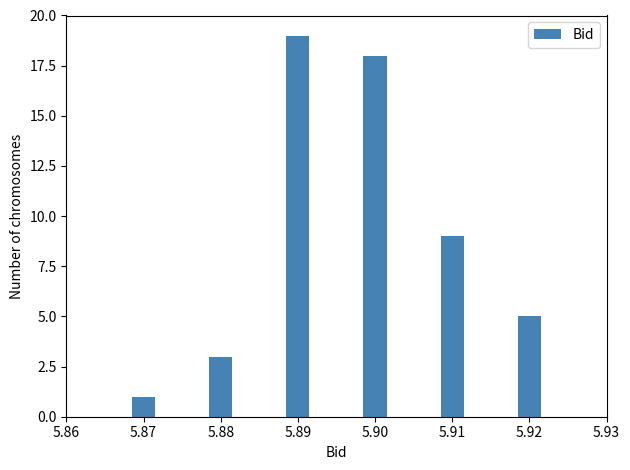

Reading right to left, transcribe all the data shown in this chart.

5	9	18	19	3	1